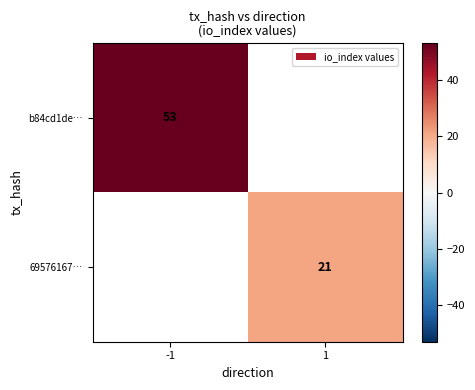

True or false: 69576167… has a value of 11.9 at 1.

False